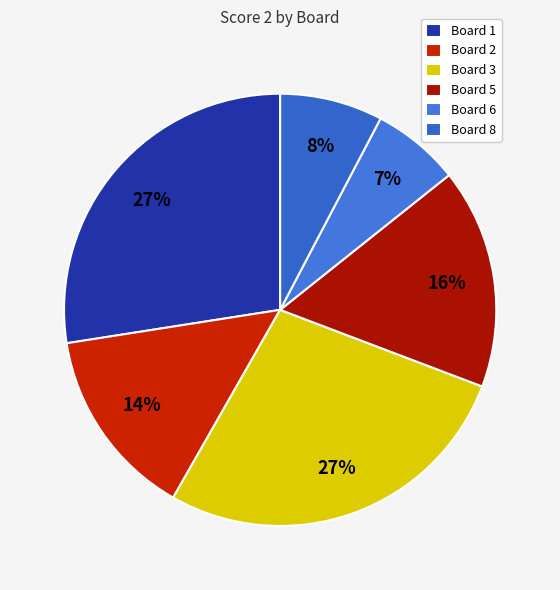

Is Board 2 the majority of the pie?

No